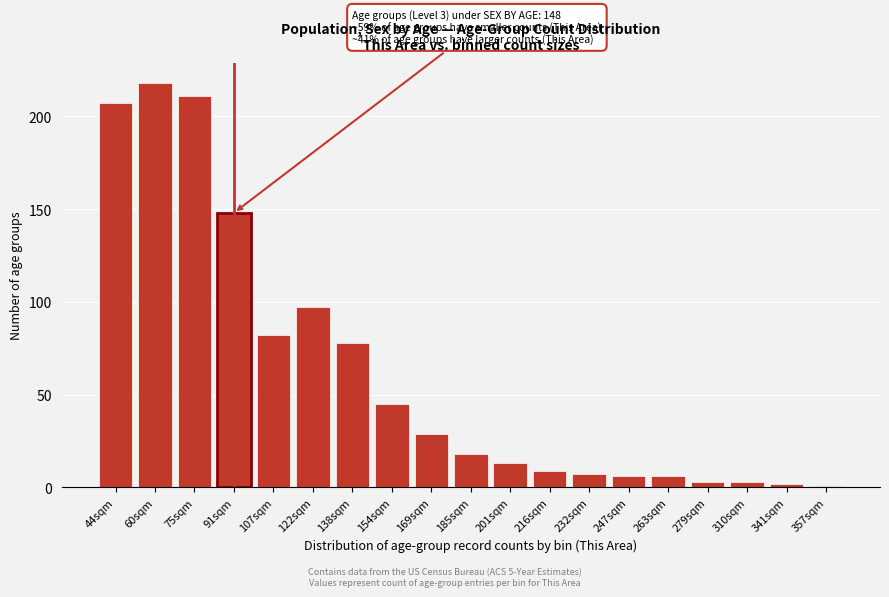

Reading left to right, list all the values displayed in this chart.

44sqm=207	60sqm=218	75sqm=211	91sqm=148	107sqm=82	122sqm=97	138sqm=78	154sqm=45	169sqm=29	185sqm=18	201sqm=13	216sqm=9	232sqm=7	247sqm=6	263sqm=6	279sqm=3	310sqm=3	341sqm=2	357sqm=1